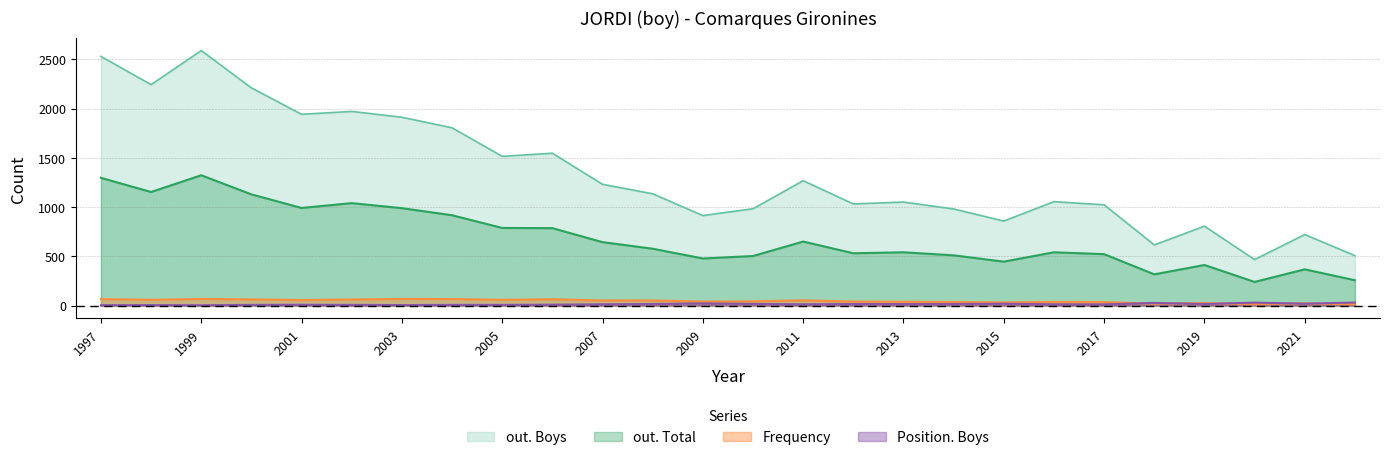

True or false: out. Boys and out. Total cross at least once.

False